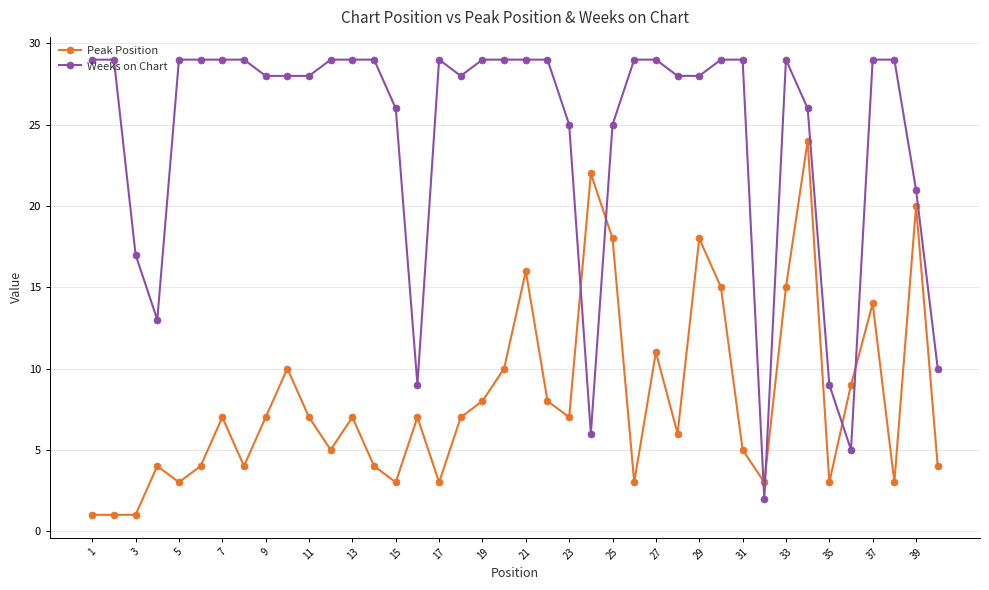

Reading left to right, extract all data points from this chart.

Peak Position: 1	1	1	4	3	4	7	4	7	10	7	5	7	4	3	7	3	7	8	10	16	8	7	22	18	3	11	6	18	15	5	3	15	24	3	9	14	3	20	4
Weeks on Chart: 29	29	17	13	29	29	29	29	28	28	28	29	29	29	26	9	29	28	29	29	29	29	25	6	25	29	29	28	28	29	29	2	29	26	9	5	29	29	21	10